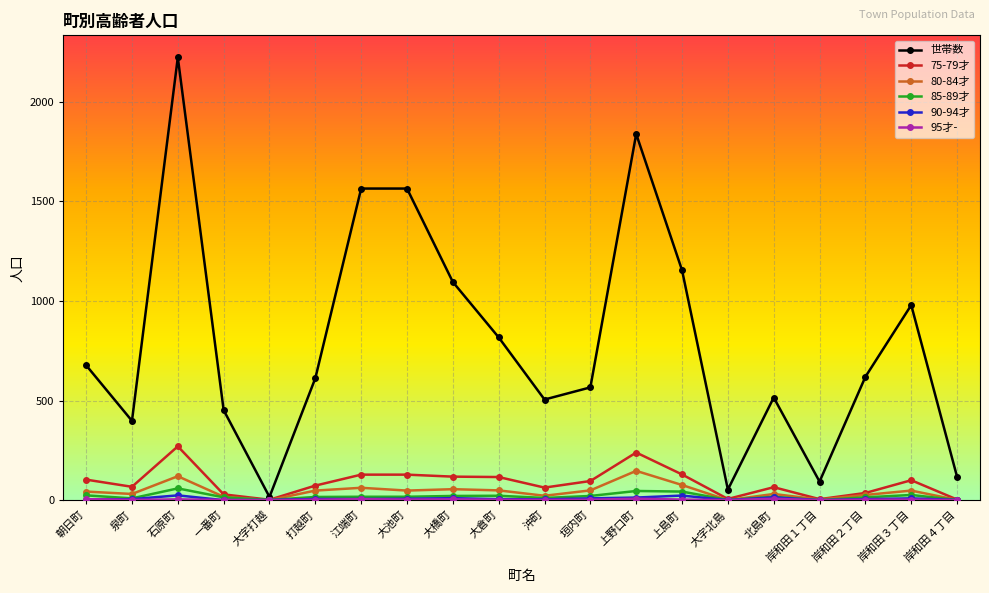

Which series has the widest spread of values?

世帯数